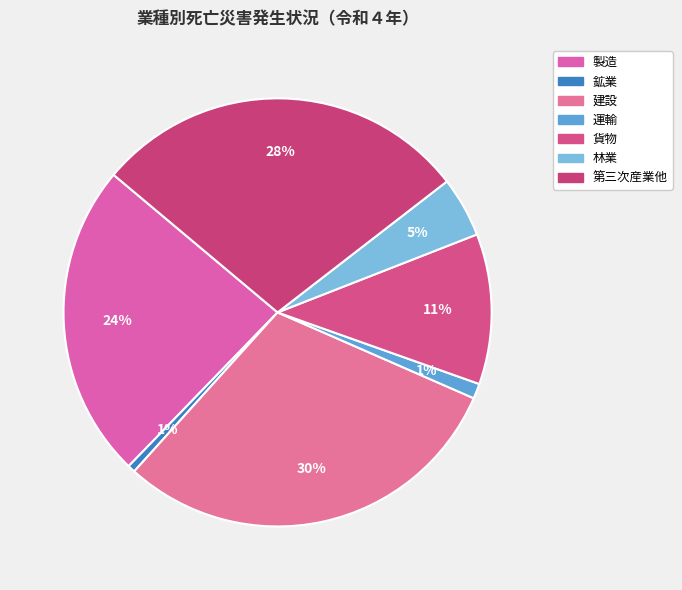

How many slices are in this pie chart?

7